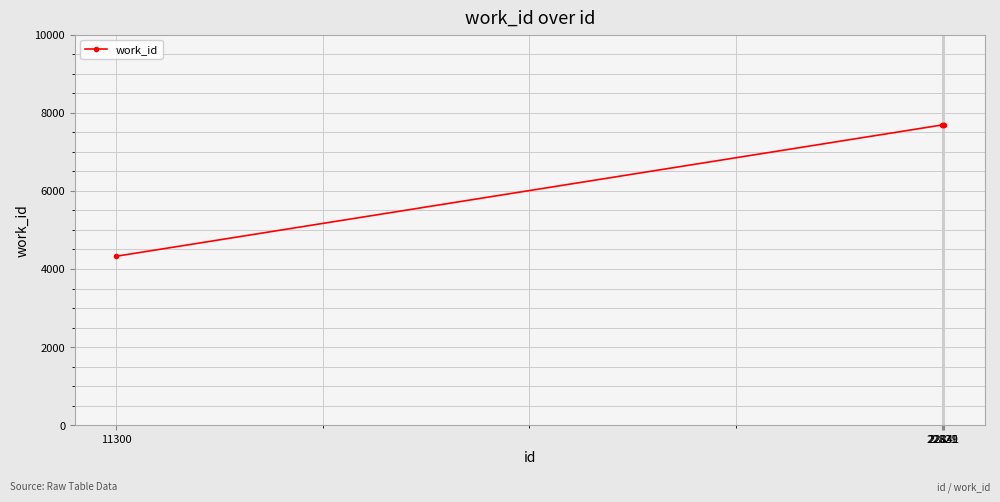

What is the value of the 4th point from the left?

7687